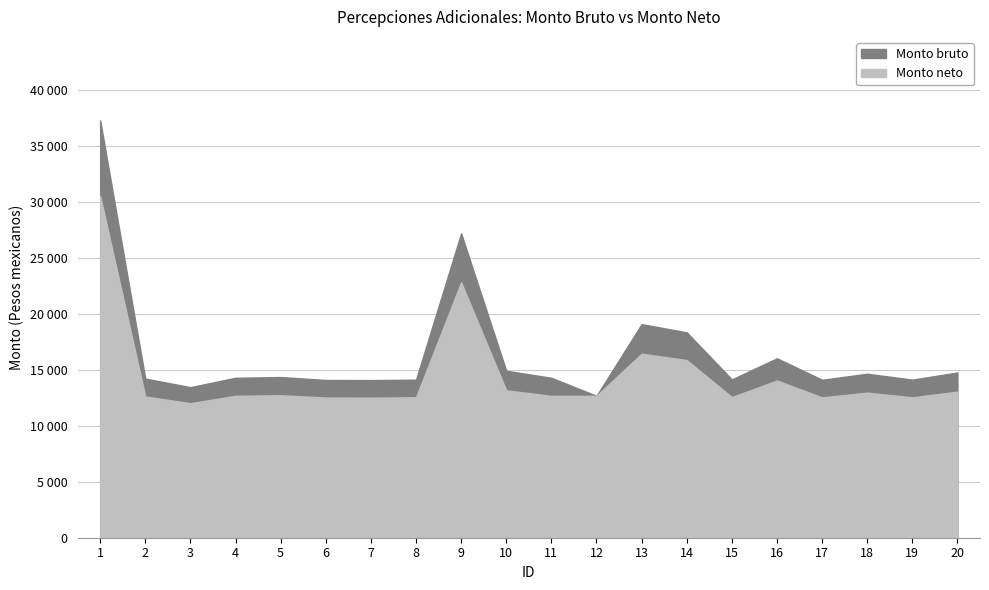

True or false: Monto neto and Monto bruto cross at least once.

False